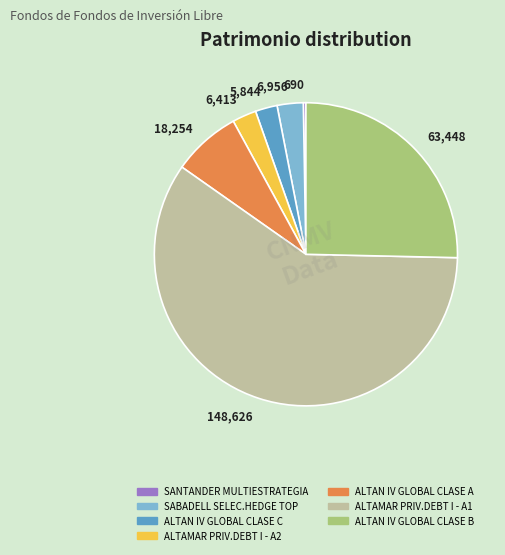

Approximately how many times larger is the value at 63,448 compared to 5,844?

10.9